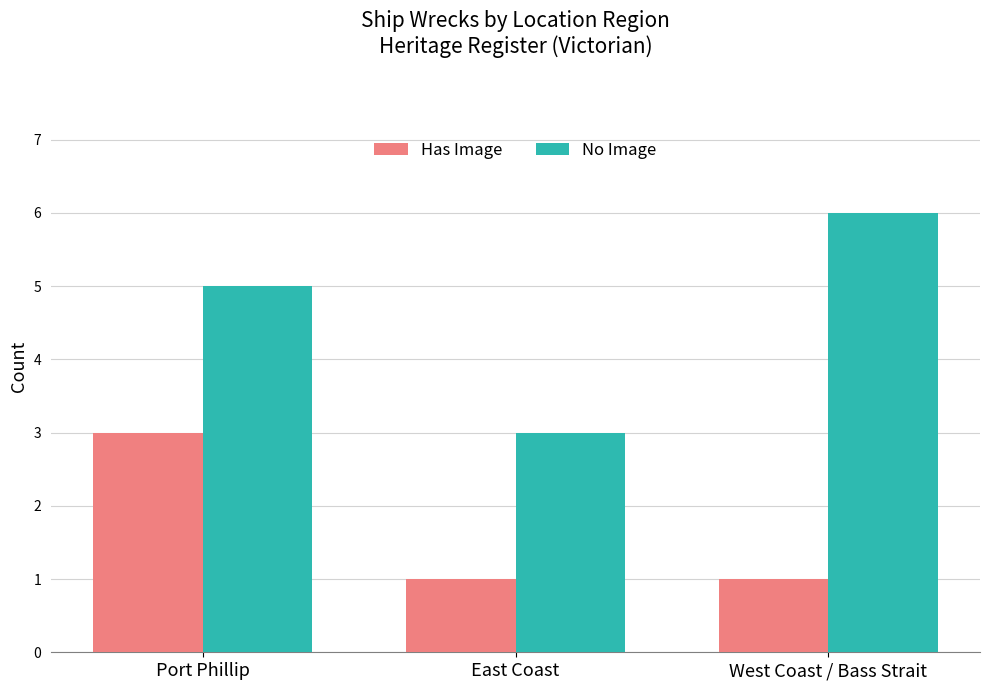

True or false: Has Image has a value of 5 at Port Phillip.

False